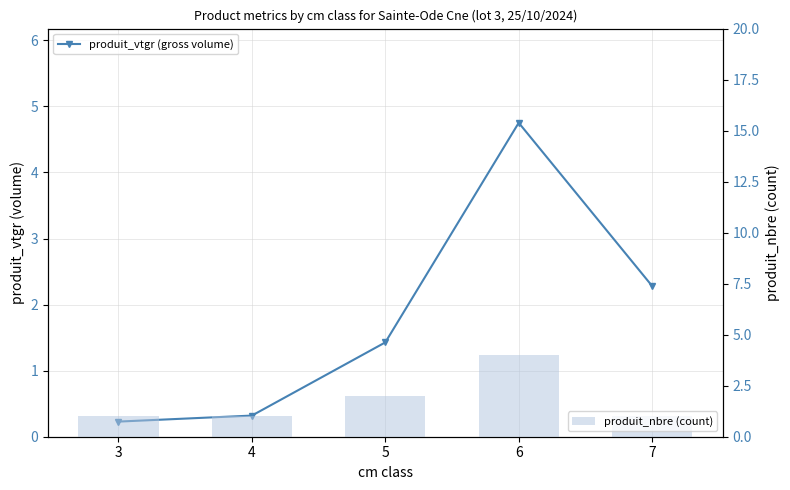

What is the maximum value shown in the chart?

4.8